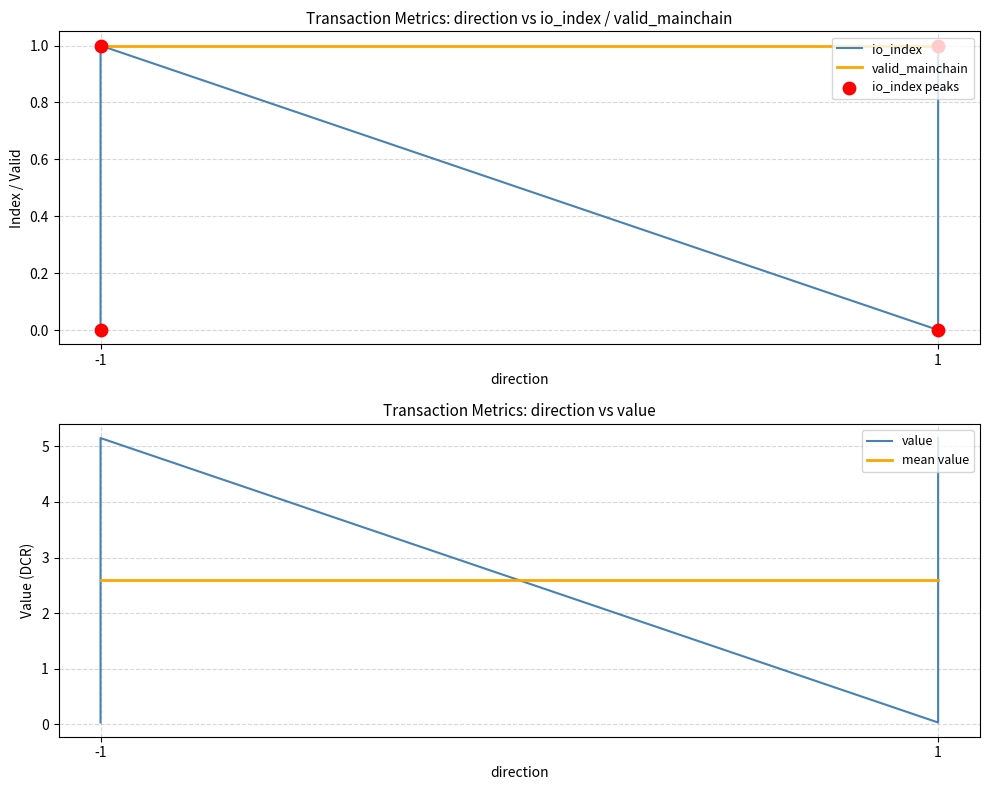

What is the total value across all series at -1?

3.6